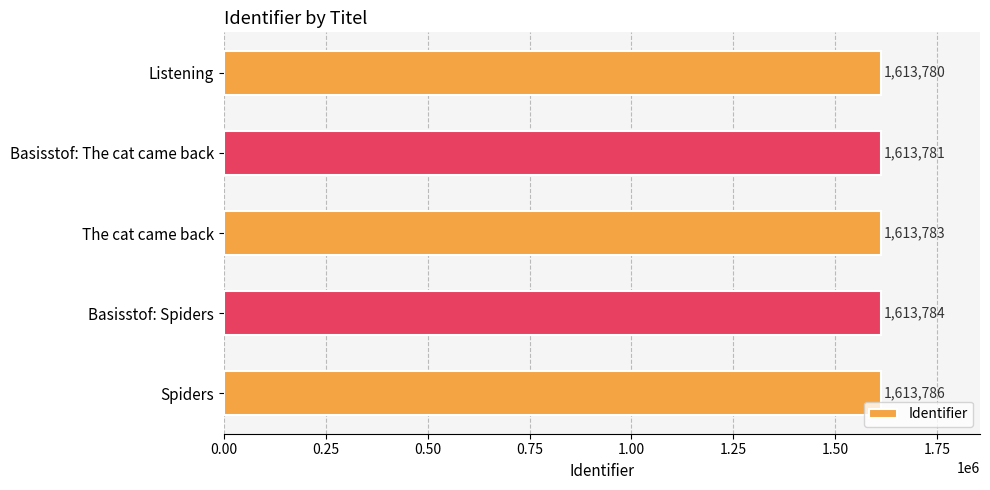

What is the label of the 4th bar from the top?

Basisstof: Spiders